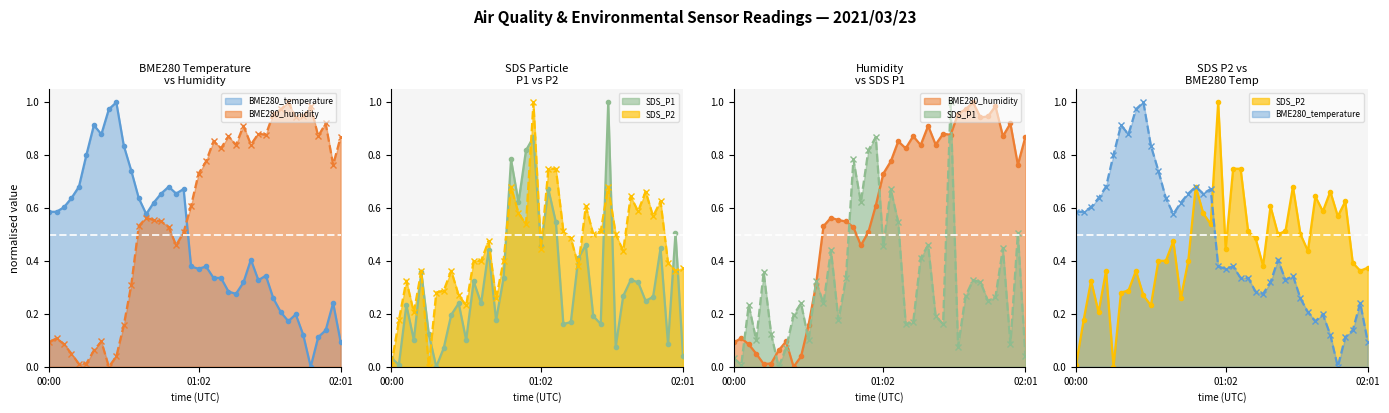

Which category has the highest value in the BME280_humidity line series?

32